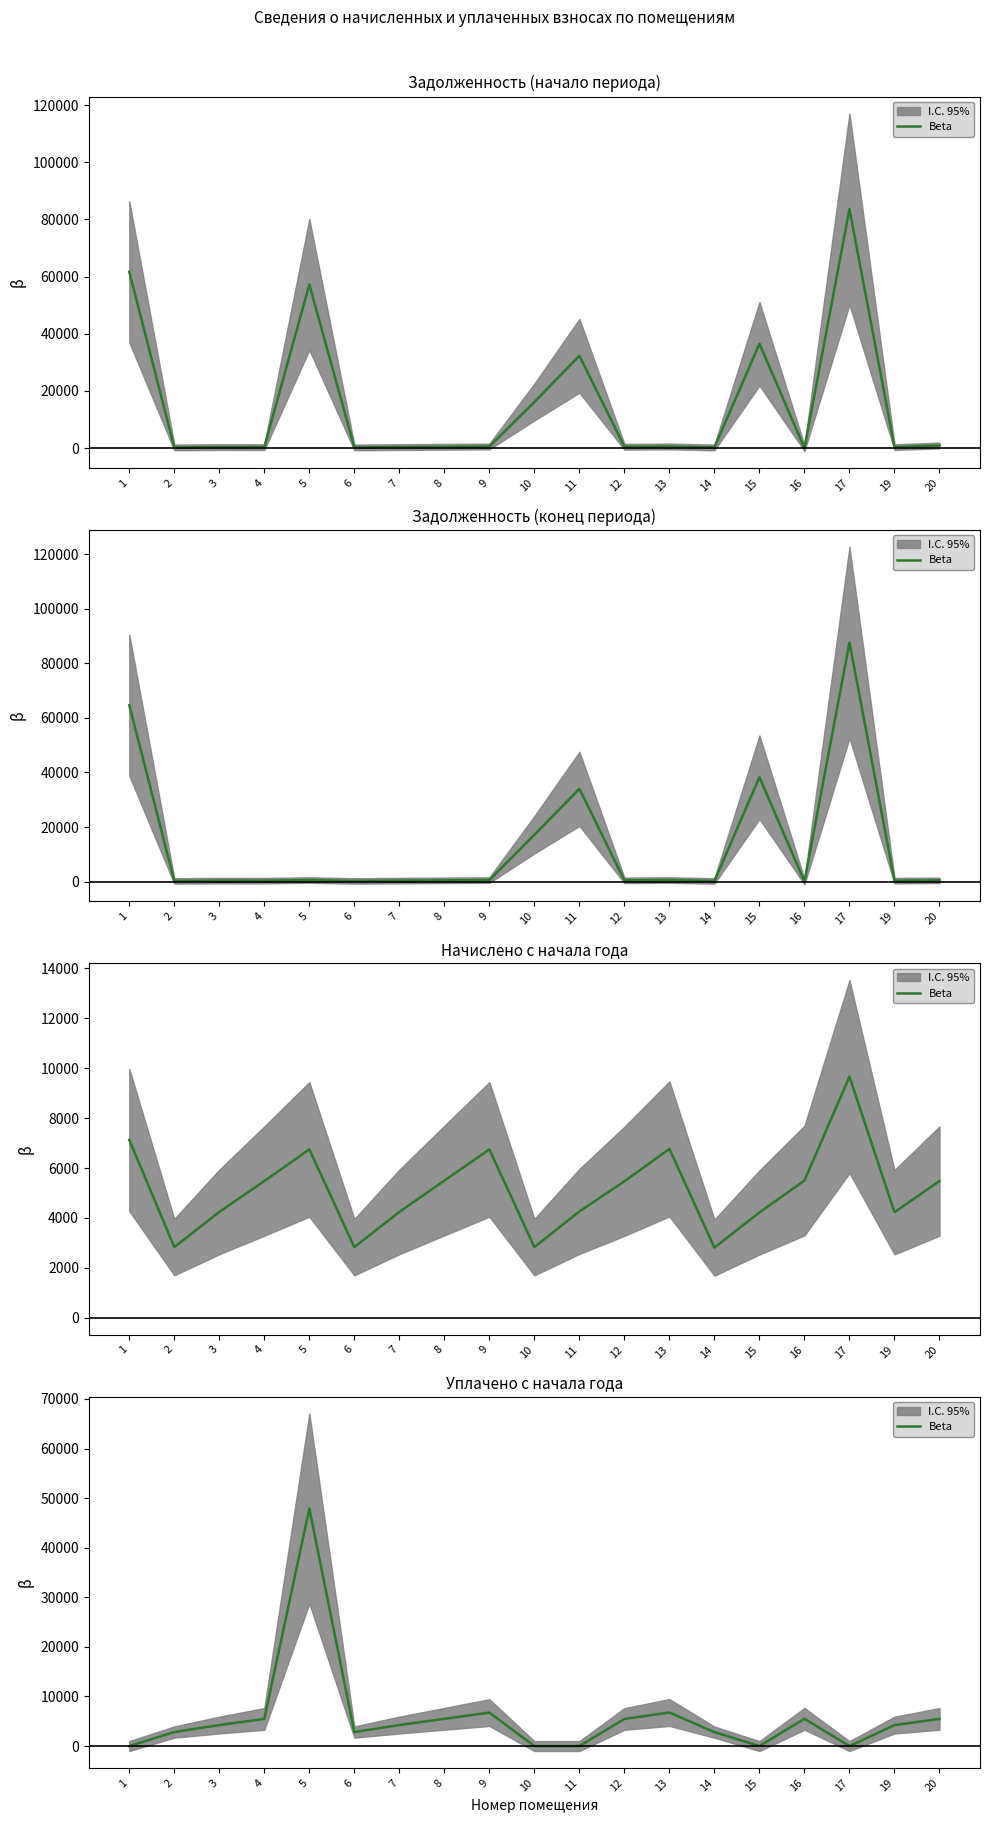

The value at 16 is 5496.9. True or false?

True